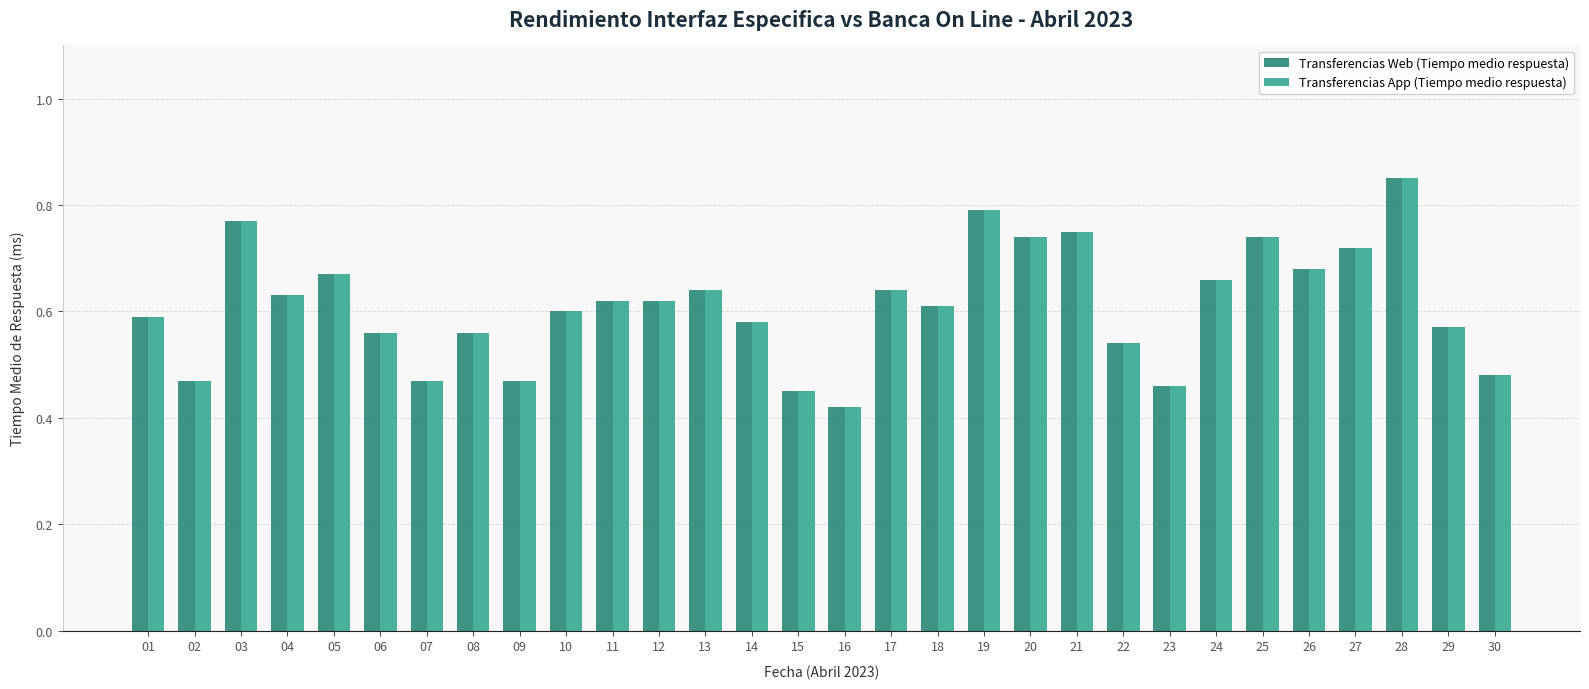

At which category does the chart reach its peak across all series?

28